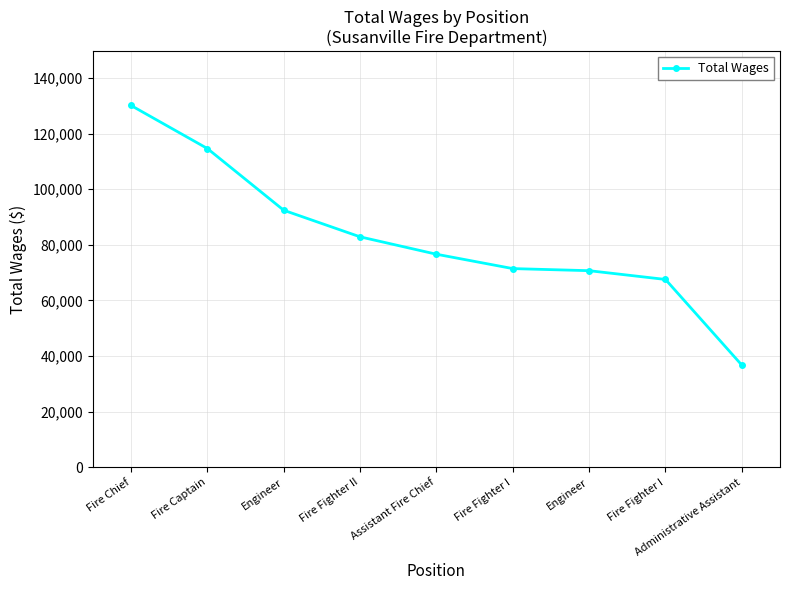

How many lines are shown in the chart?

1